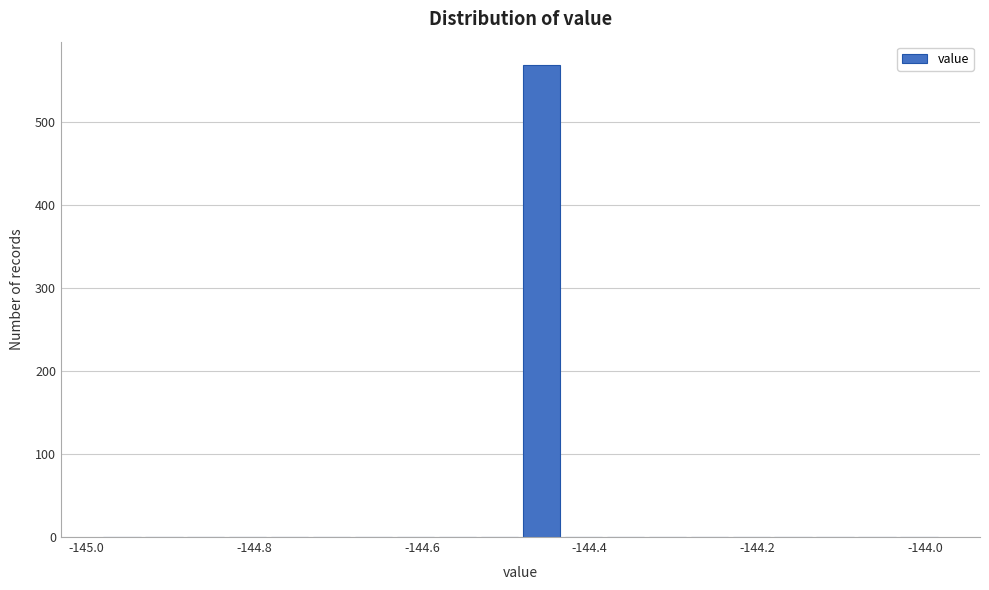

Read against the x-axis, roughly where is the centre of the tallest bar?

-144.46